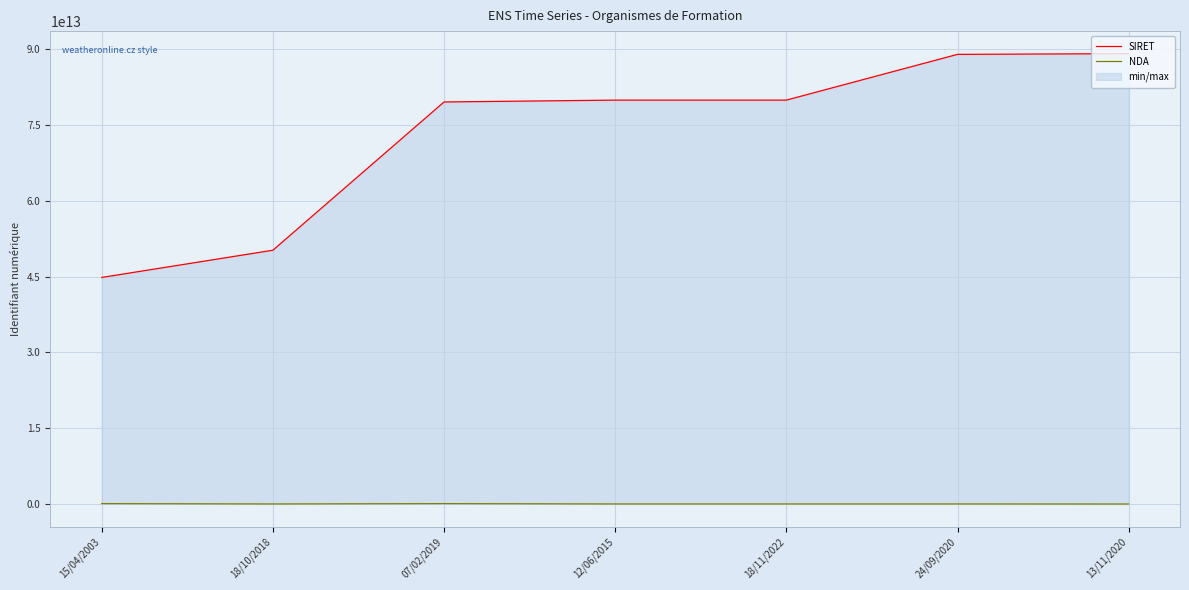

True or false: SIRET and NDA cross at least once.

False